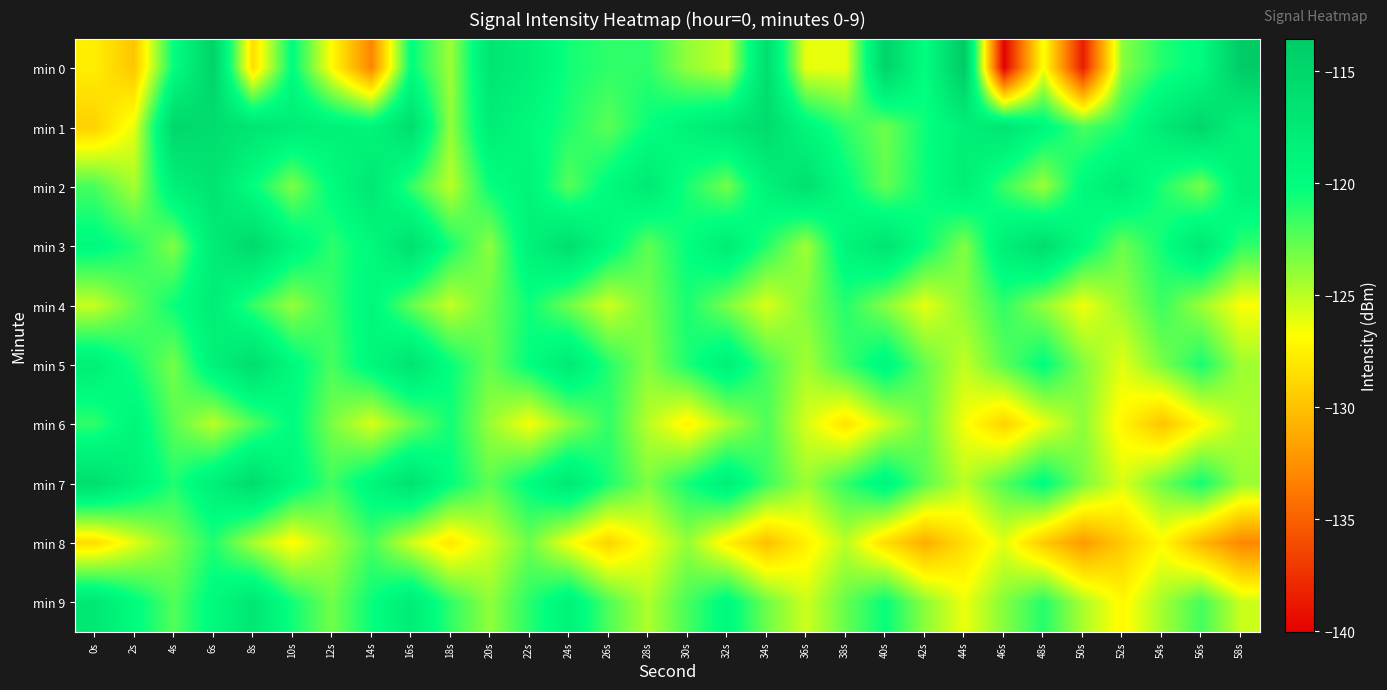

What is the greatest value displayed?

-113.6